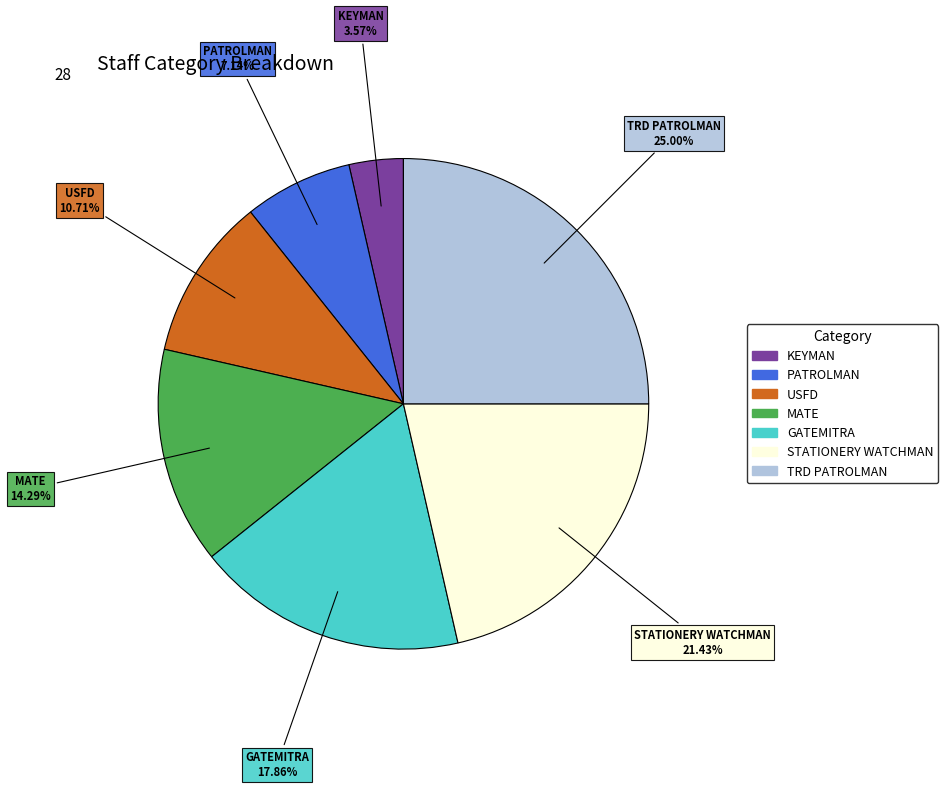

True or false: KEYMAN accounts for 4% of the total.

True